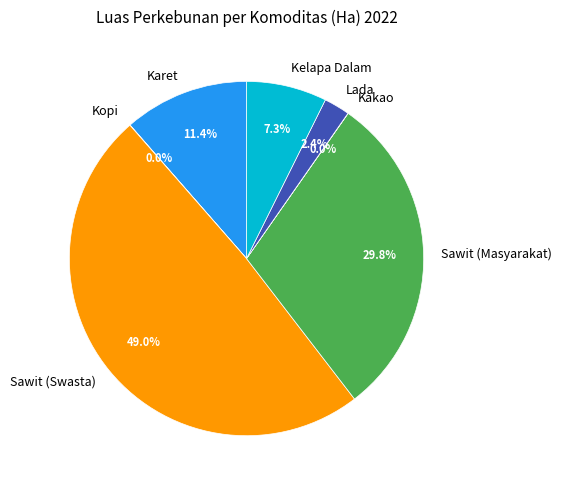

What is the largest slice in the pie chart?

Sawit (Swasta)